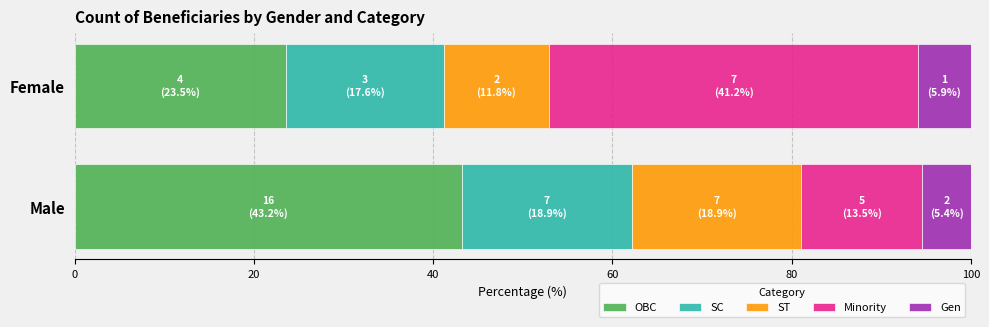

Where is OBC nearest to the value 33?

Female